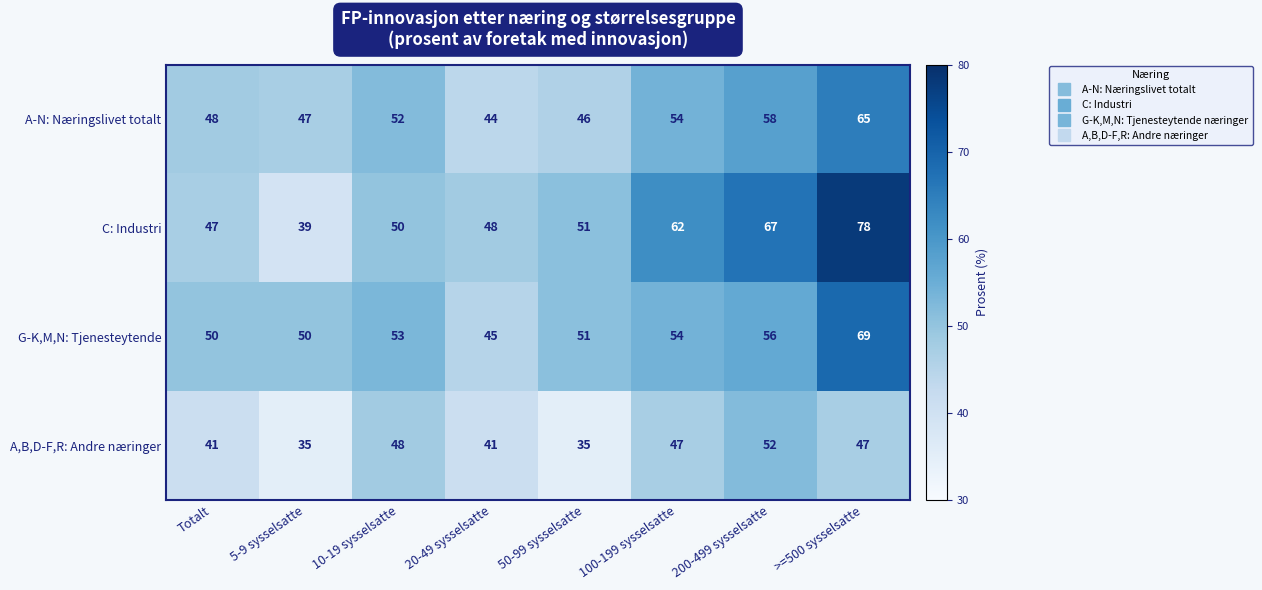

What is the difference between the C: Industri values at 100-199 sysselsatte and 20-49 sysselsatte?

14